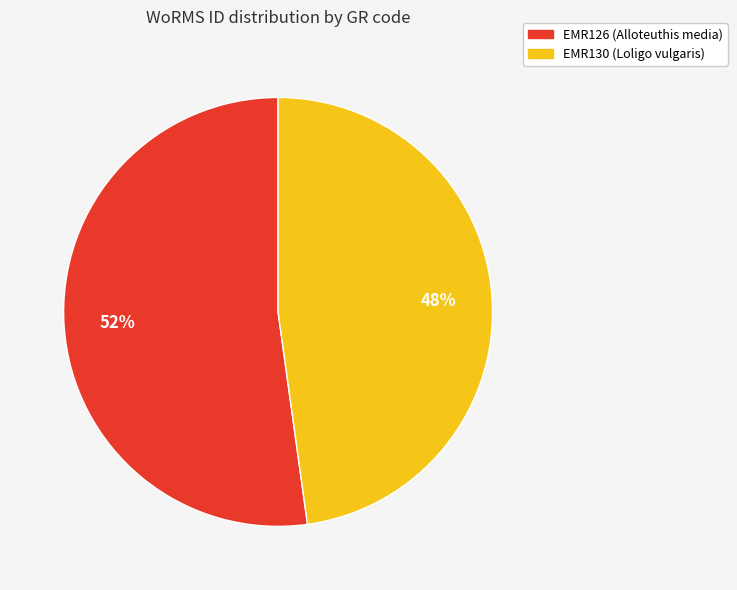

Rank the categories by value from highest to lowest.

EMR126 (Alloteuthis media), EMR130 (Loligo vulgaris)